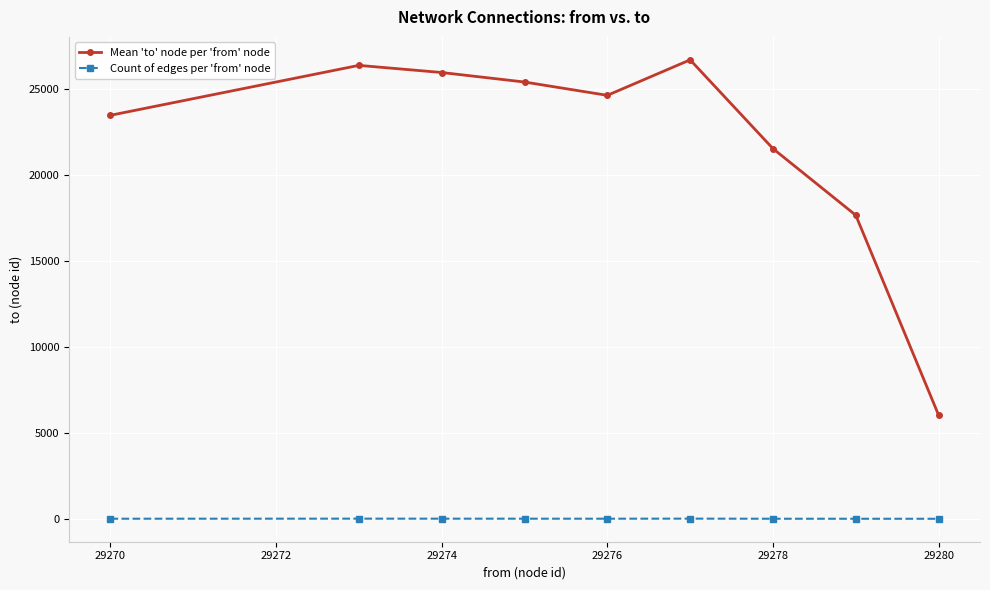

Which series has the largest total across all categories?

Mean 'to' node per 'from' node